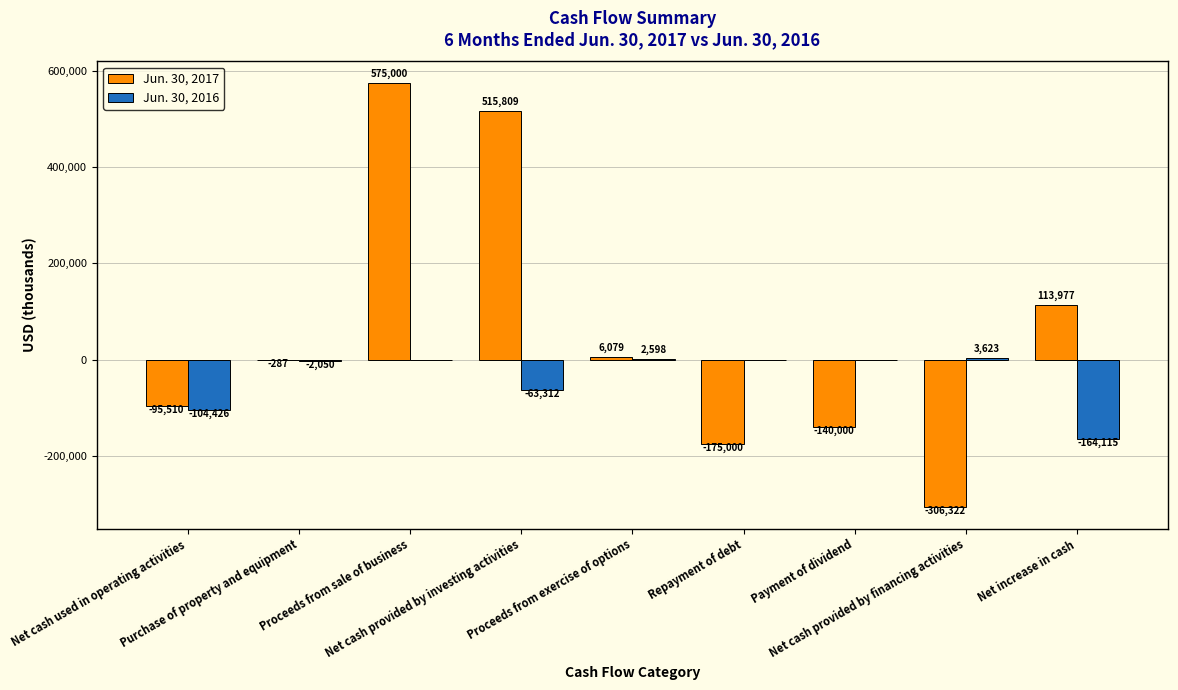

What is the total value across all series at Net cash used in operating activities?

-199936